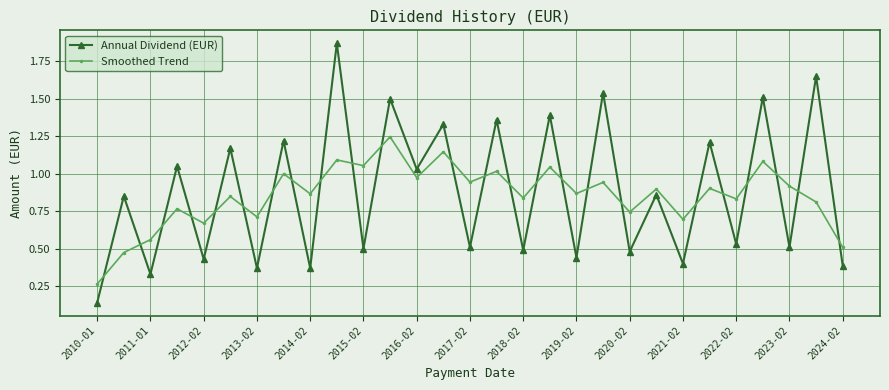

Rank the series by their average value, from highest to lowest.

Annual Dividend (EUR), Smoothed Trend